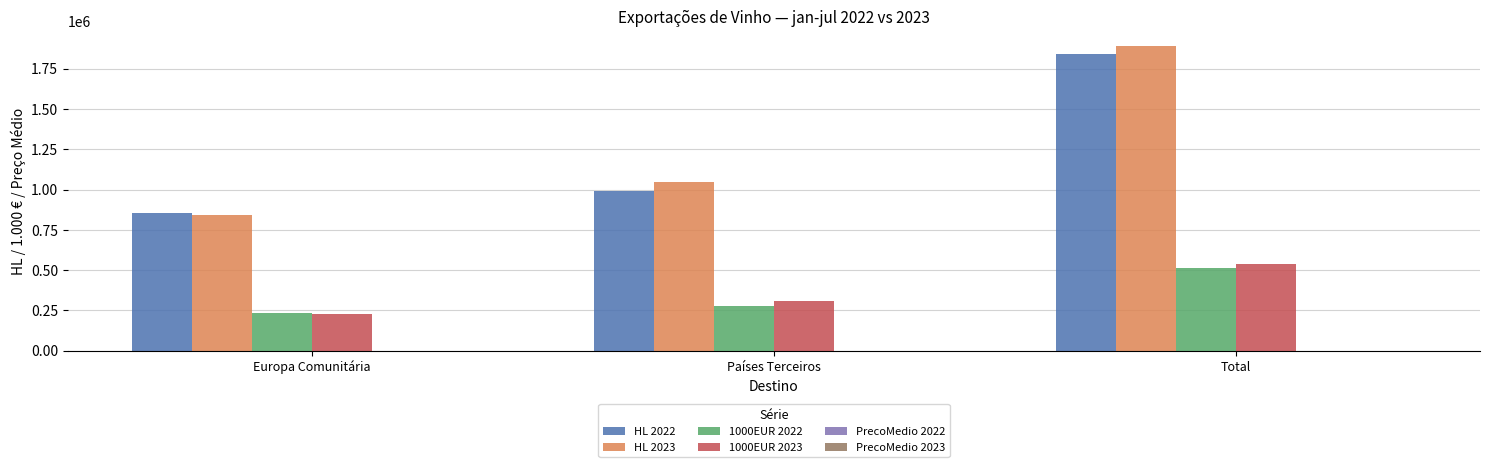

What is the sum of the HL 2022 values at Países Terceiros and Total?

2833918.9